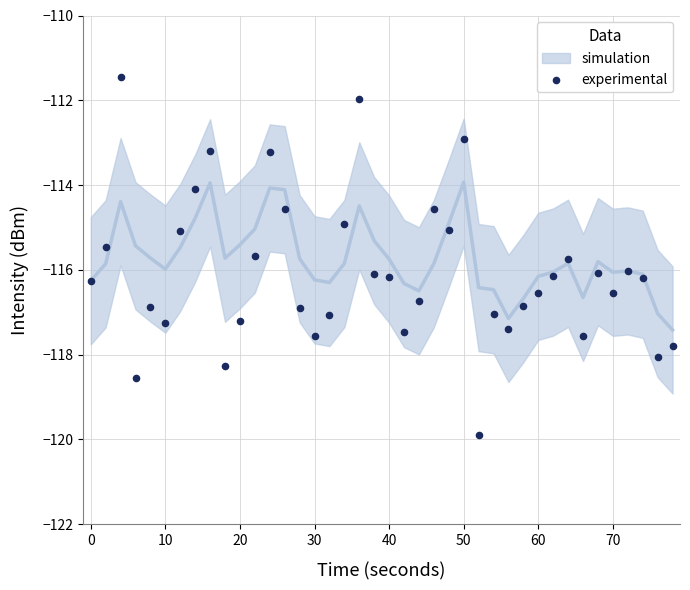

What is the range of Y values (max minus min)?

8.4